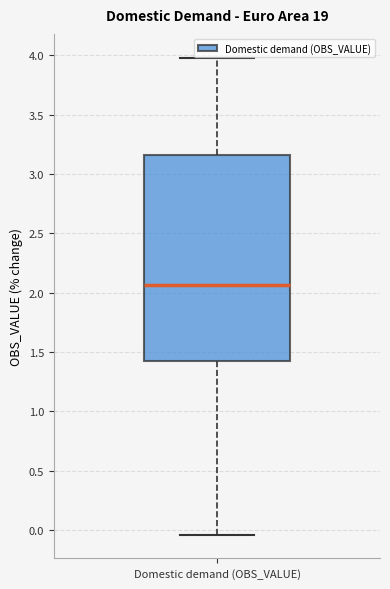

Where is the upper edge of the box for Domestic demand (OBS_VALUE) on the y-axis? The values are not printed on the chart, so give them approximately, as read against the axis.

3.15